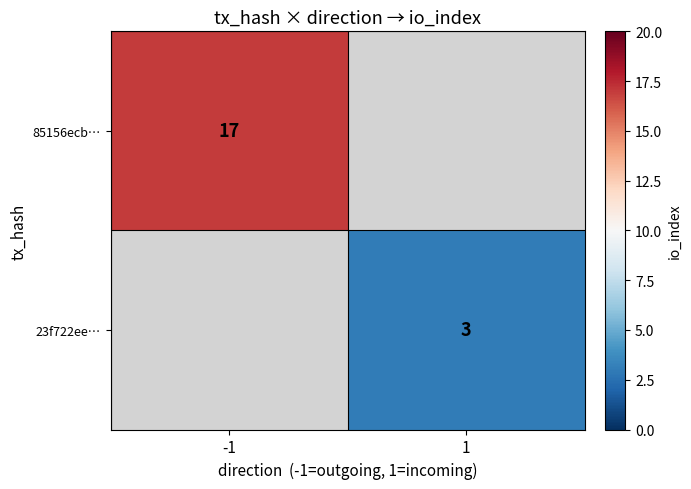

Is the value of 85156ecb… at -1 greater than the value of 23f722ee… at 1?

Yes